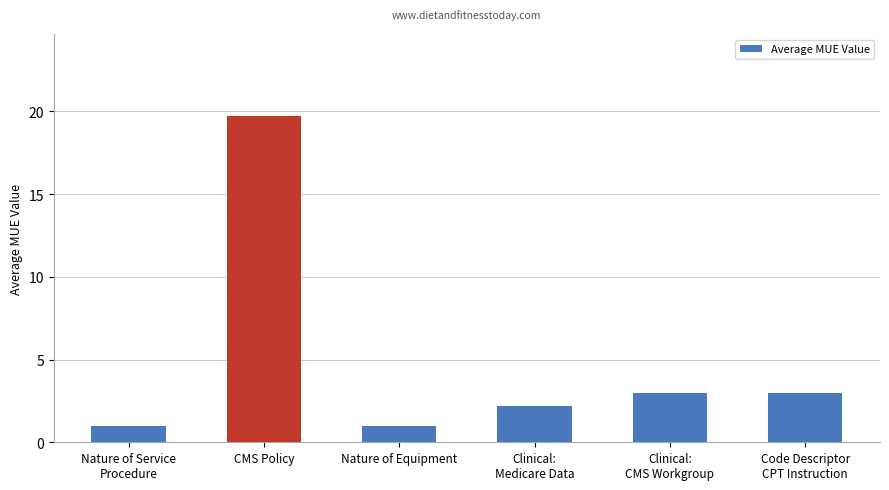

What is the label of the 4th bar from the right?

Nature of Equipment